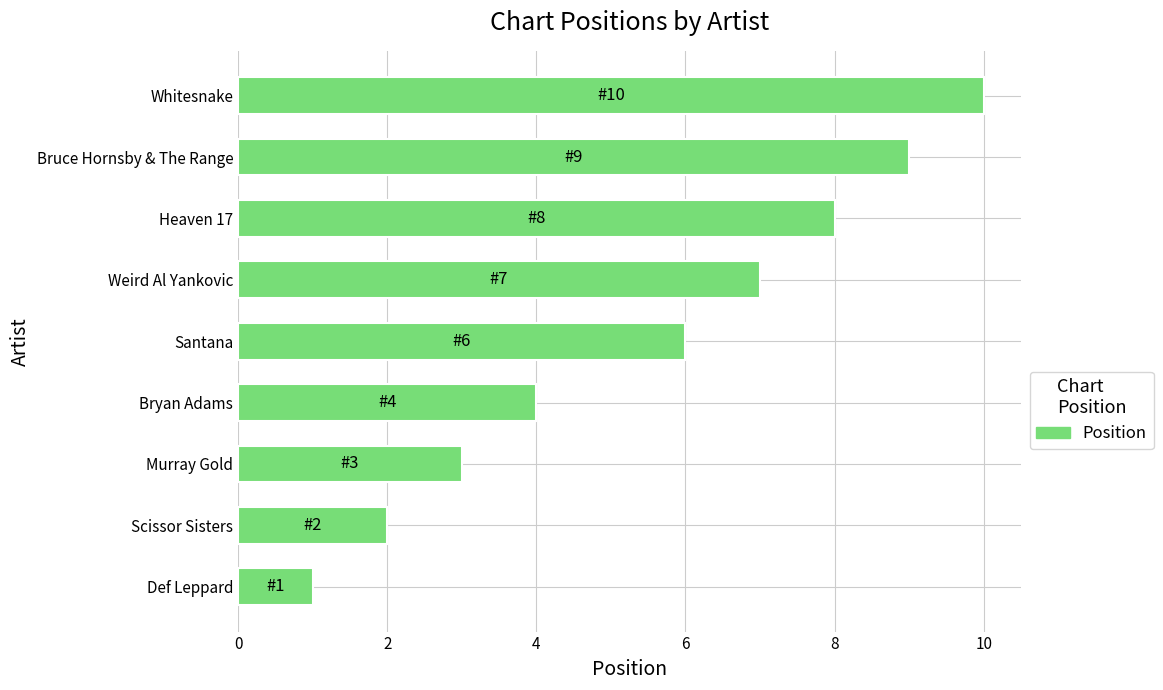

Read the value at Weird Al Yankovic.

7